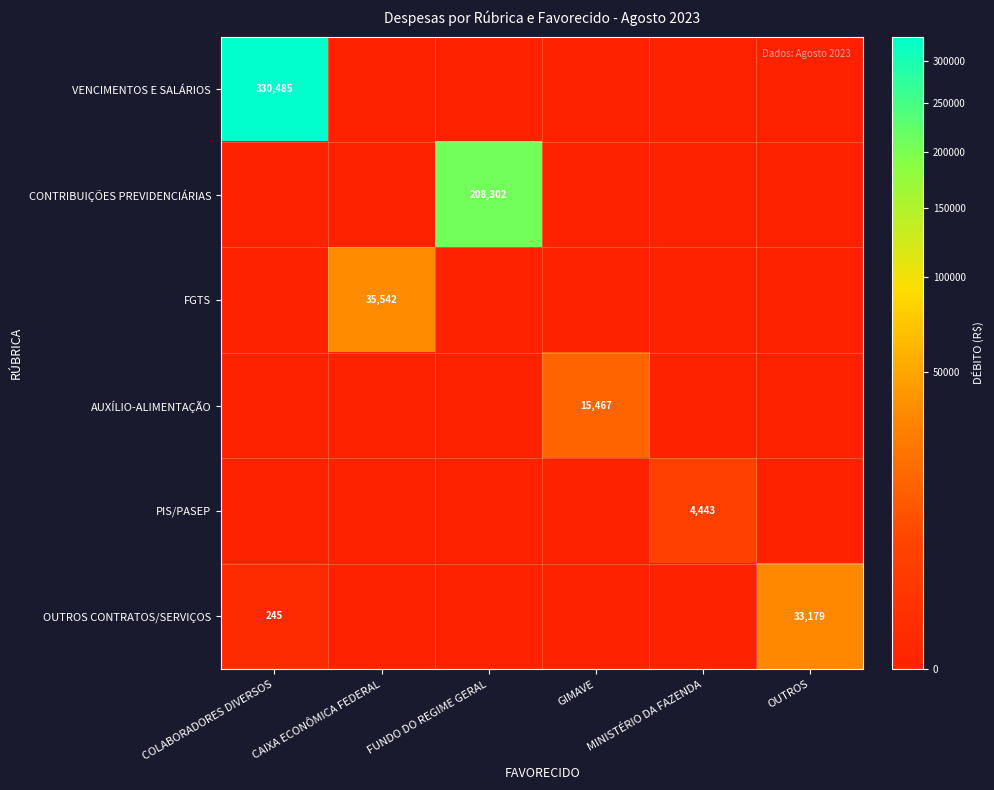

Which has a higher value, MINISTÉRIO DA FAZENDA or FUNDO DO REGIME GERAL?

MINISTÉRIO DA FAZENDA